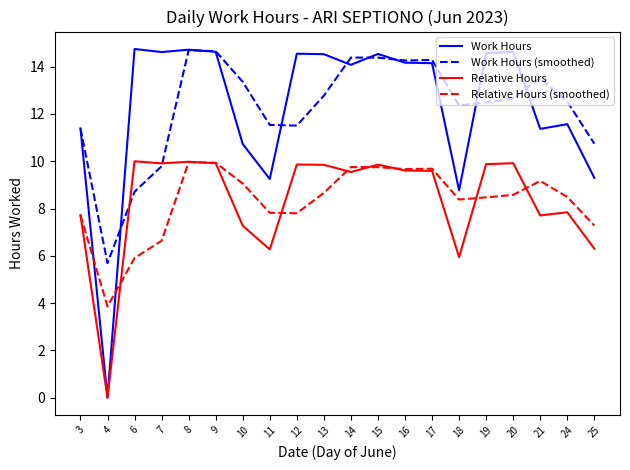

How many values in the Work Hours series exceed 14?

12